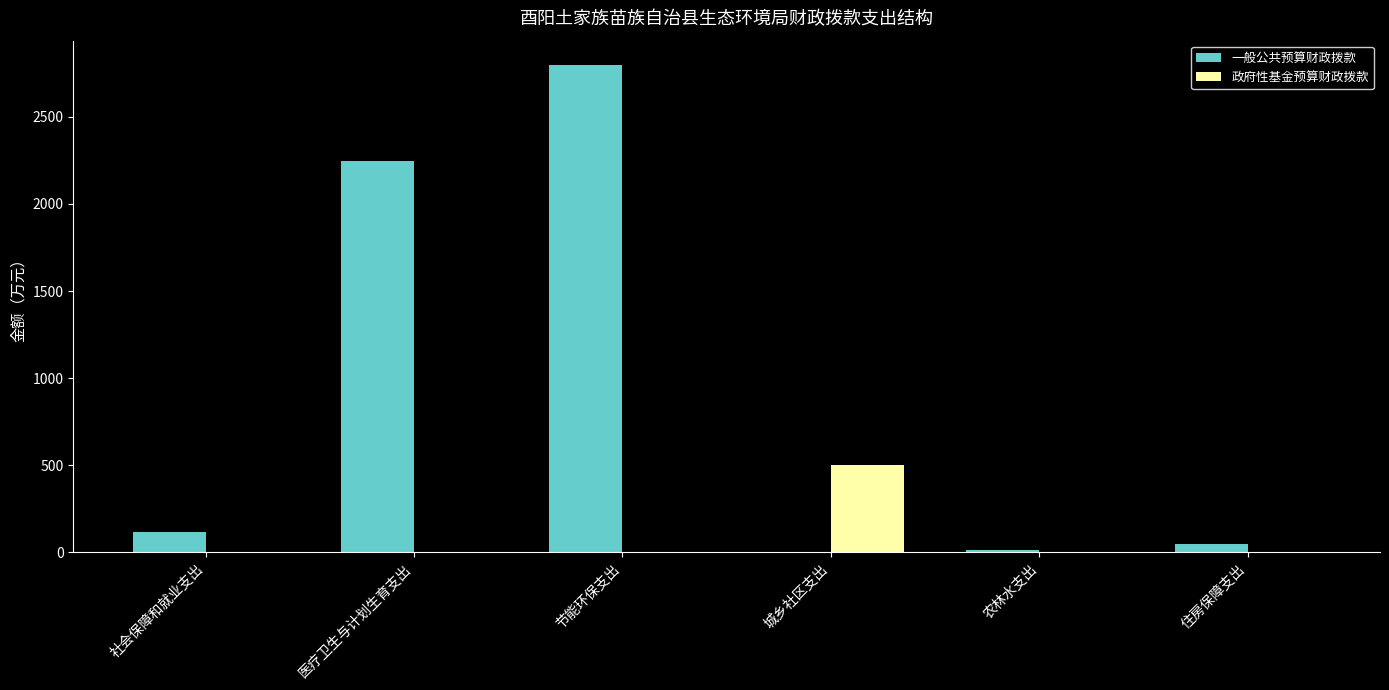

Does the chart contain stacked bars?

No